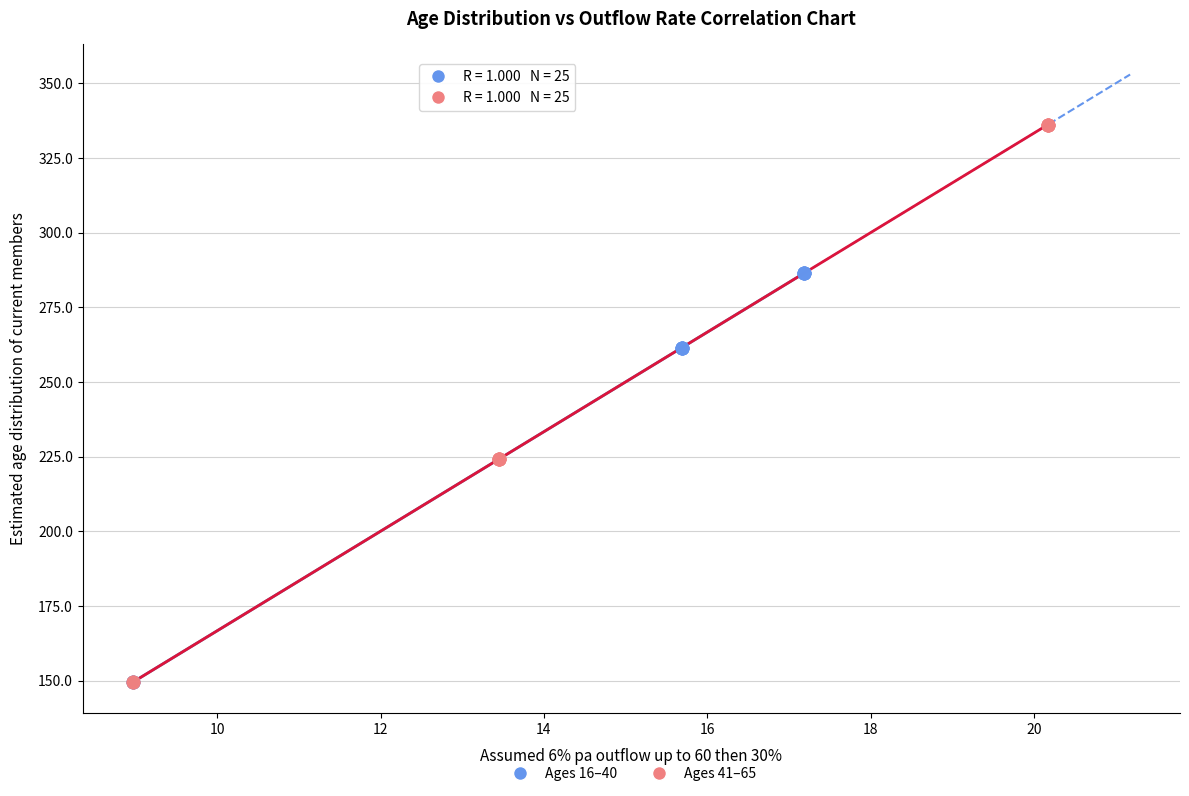

Which series reaches the maximum Y coordinate?

Ages 41–65